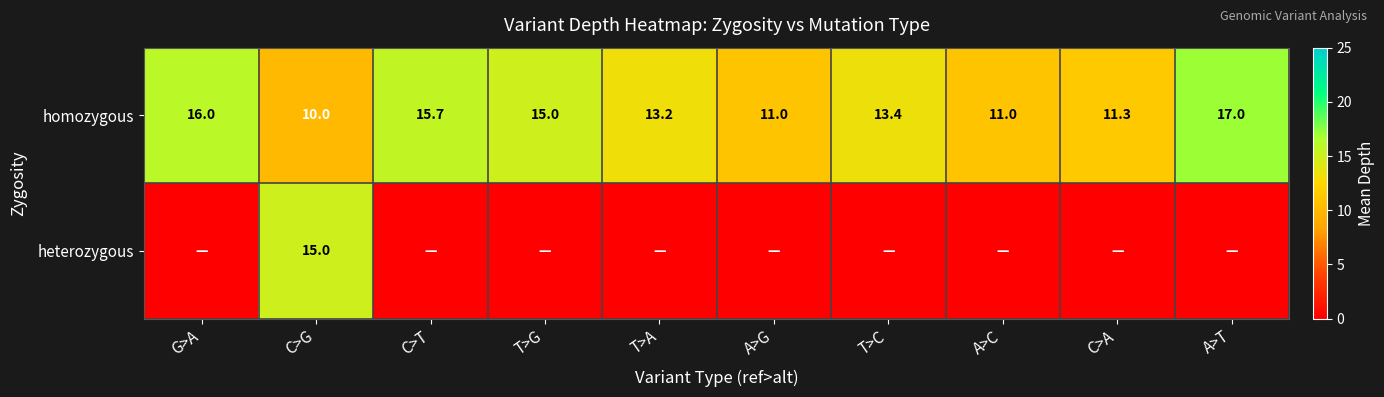

What is the average value of the homozygous series?

13.4